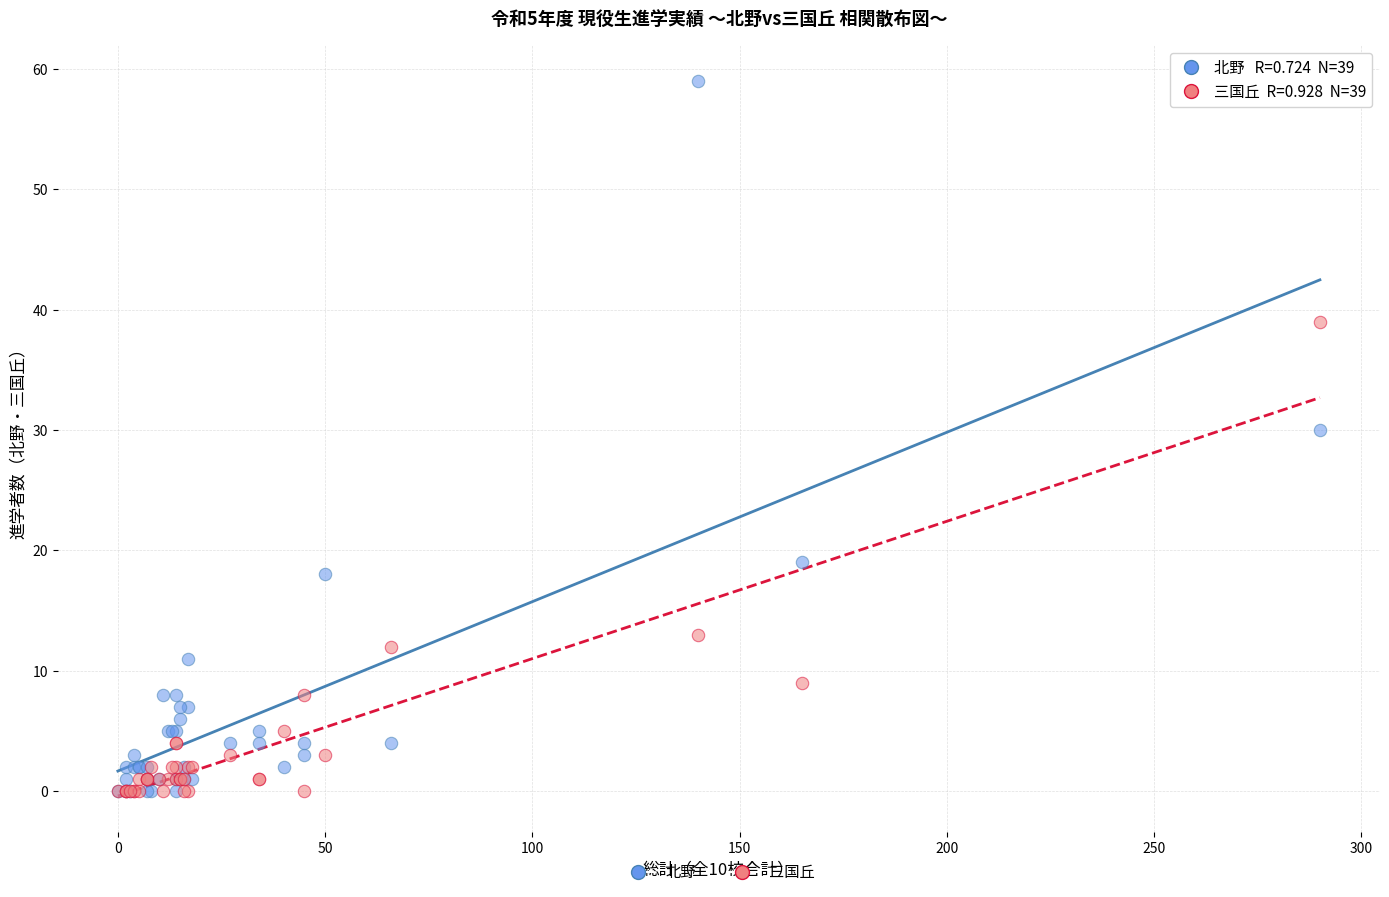

Which series reaches the maximum Y coordinate?

北野